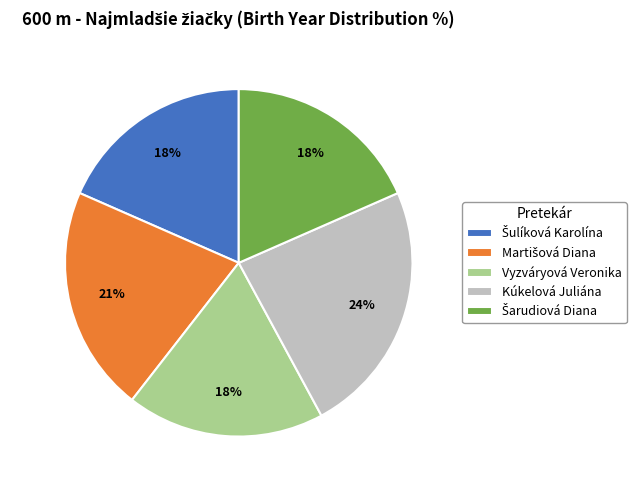

What percentage is the Kúkelová Juliána slice, to the nearest percent?

24%